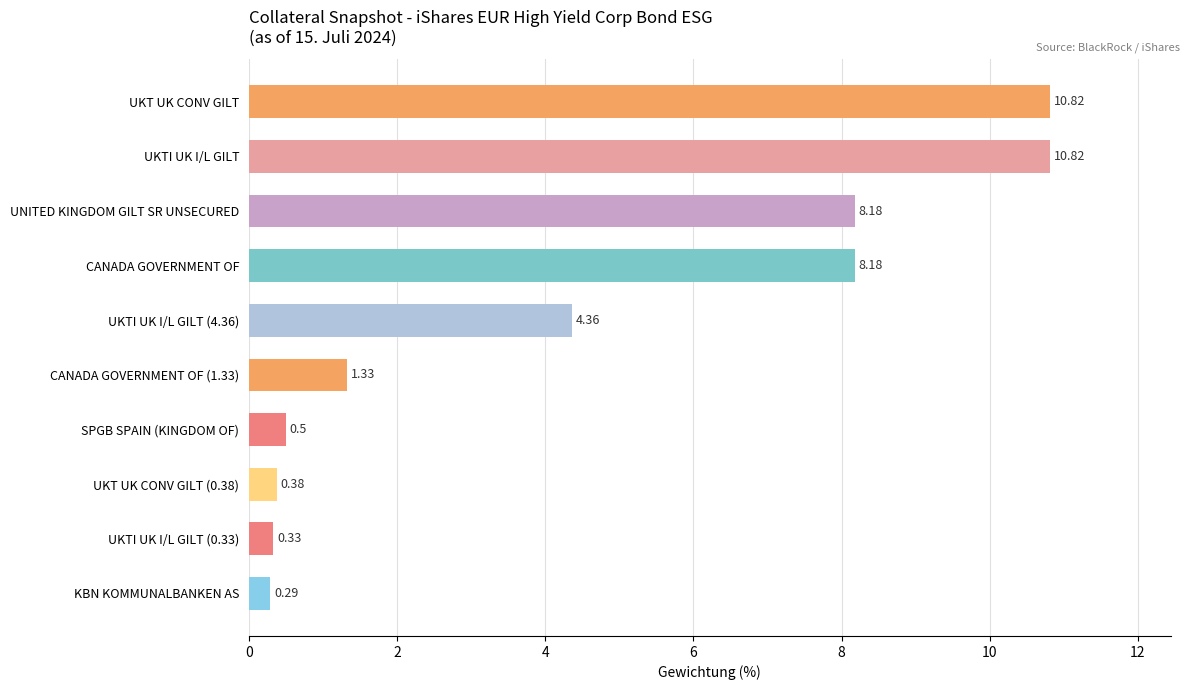

What is the difference between the second highest and minimum values?

10.5